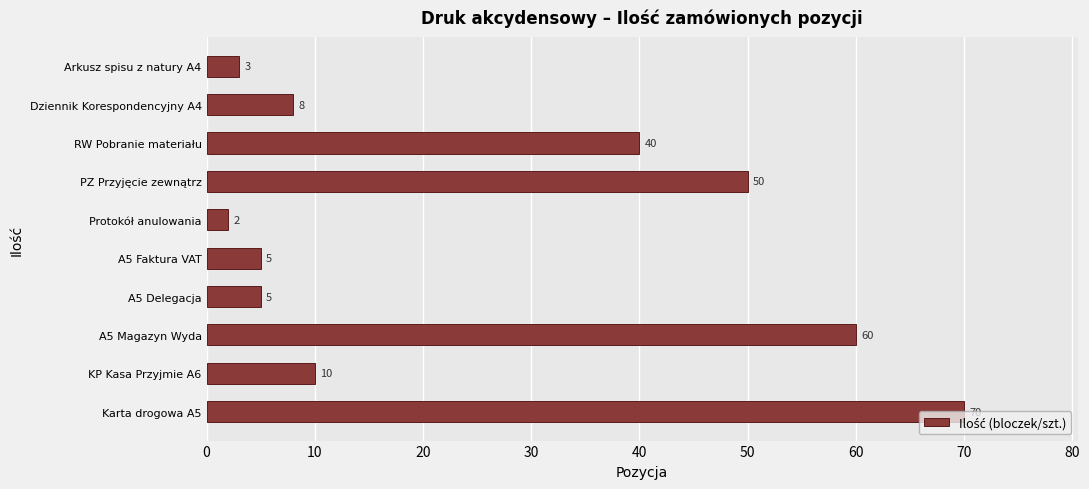

What is the approximate value at KP Kasa Przyjmie A6, to the nearest 10?

10